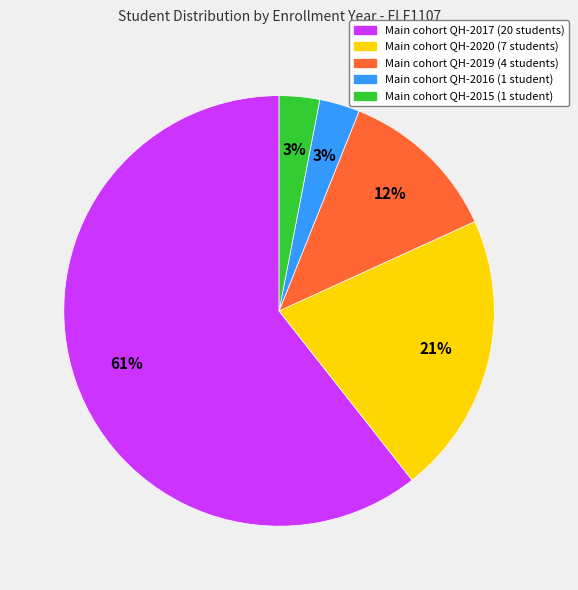

How many slices are in this pie chart?

5